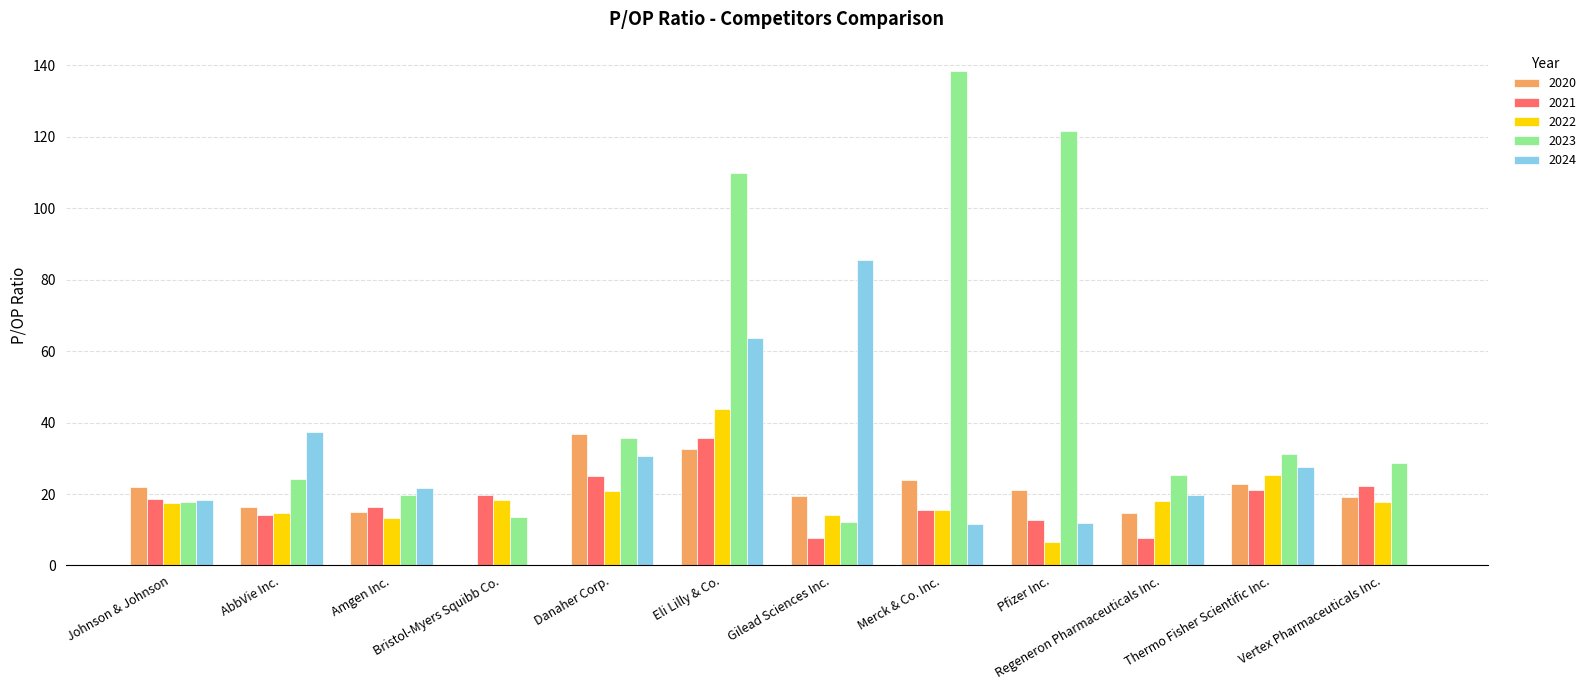

Which series has the largest total across all categories?

2023